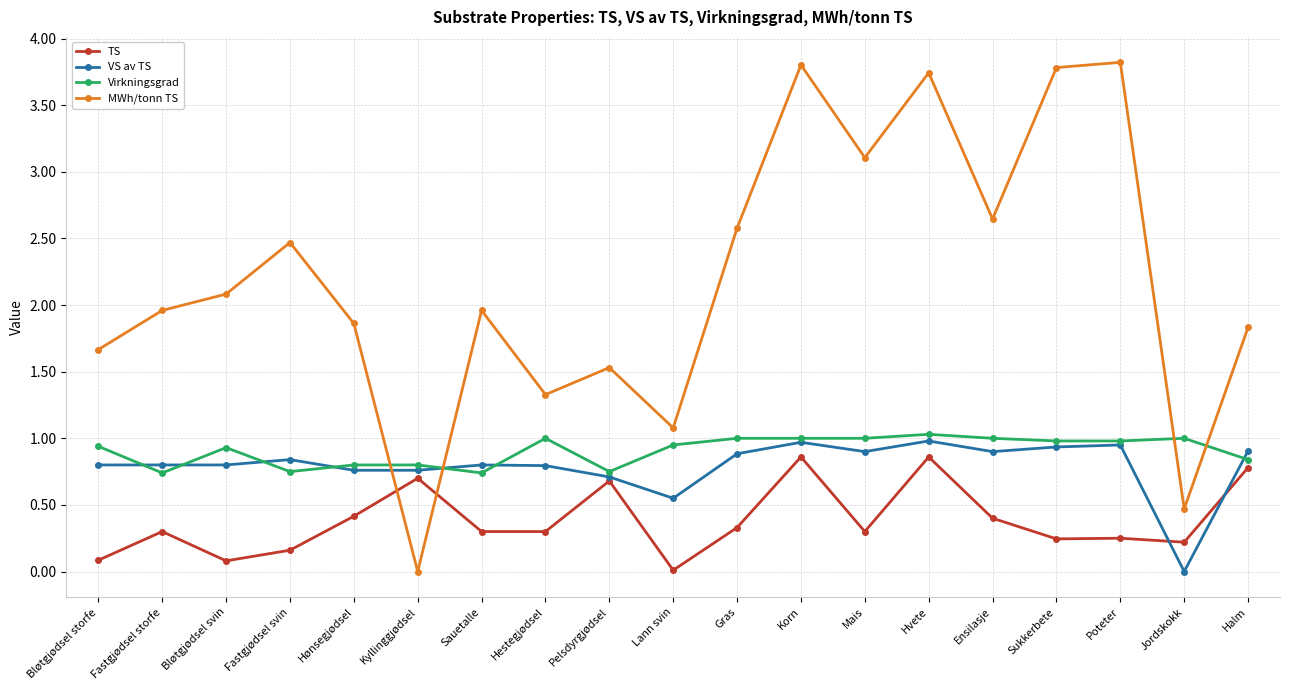

Is the value of MWh/tonn TS at Fastgjødsel storfe greater than the value of Virkningsgrad at Jordskokk?

Yes